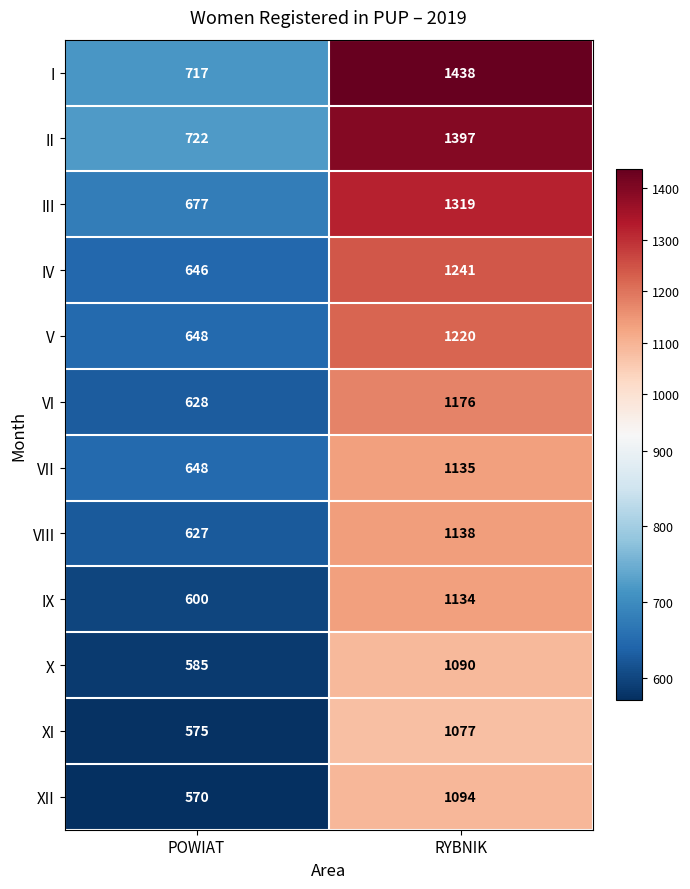

Which series has the largest total across all categories?

I